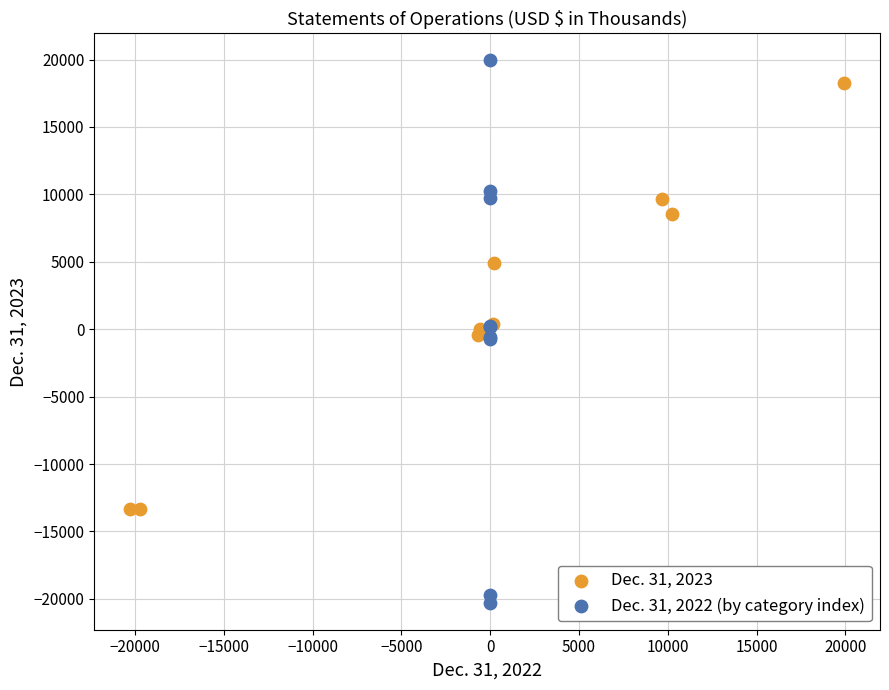

What are all the series names shown in the legend?

Dec. 31, 2023, Dec. 31, 2022 (by category index)